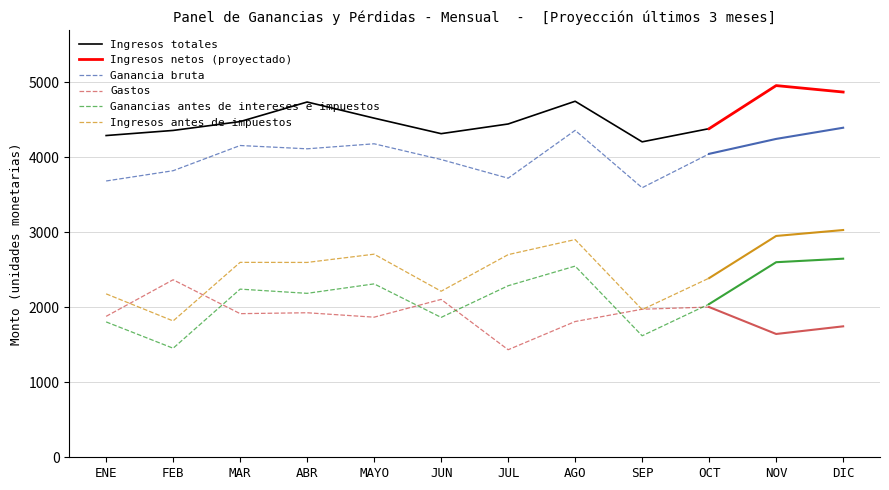

True or false: Ingresos totales and Ganancias antes de intereses e impuestos intersect in this chart.

False